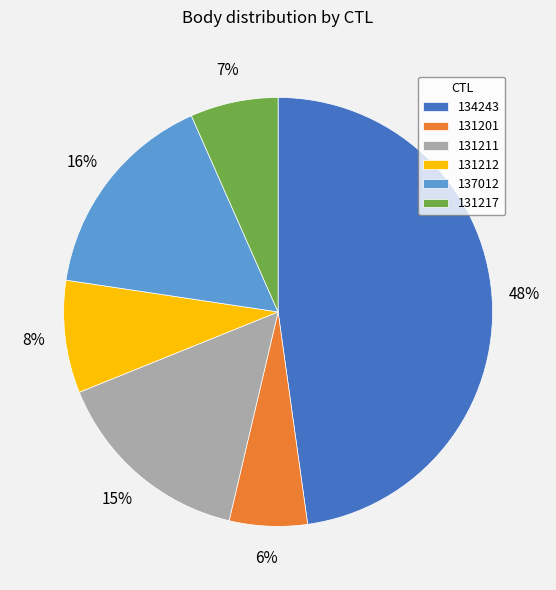

True or false: 131212 accounts for 19% of the total.

False